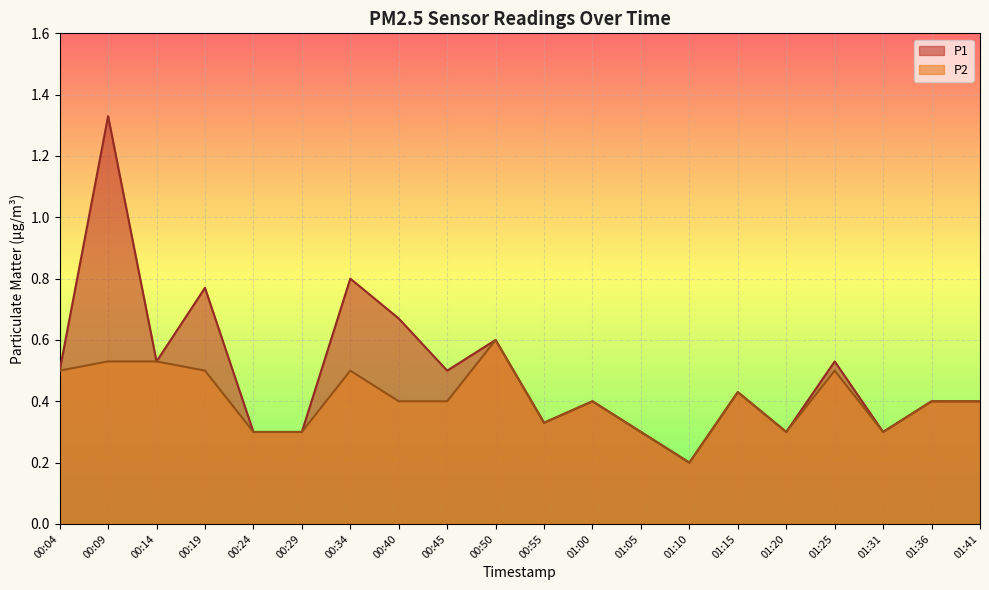

What is the value of the P2 point at the 18th from the left?

0.3